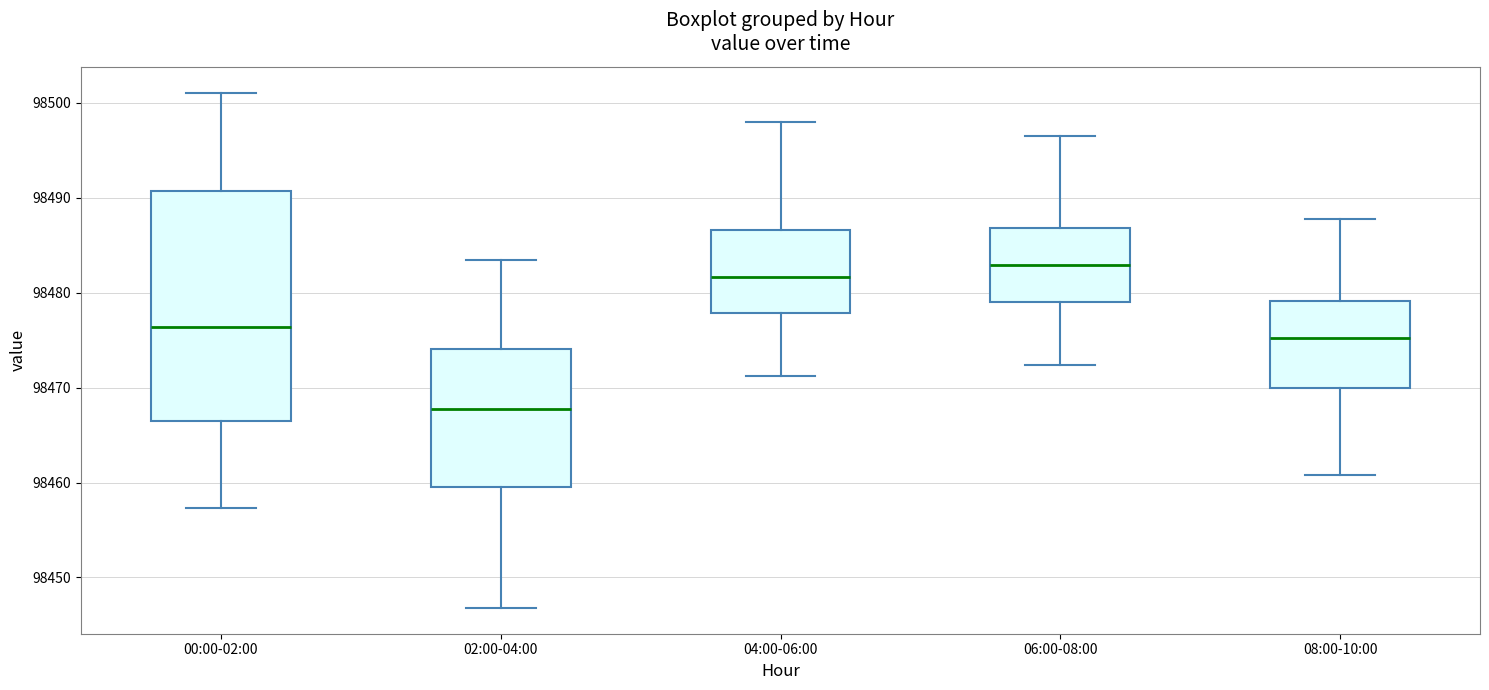

Reading left to right, read every box against the y-axis: the position of its median line, the range the box covers, and the ends of its whiskers. The values are not printed on the chart, so give them approximately, as read against the axis.

00:00-02:00: median 98476, box 98466 to 98491, whiskers 98457 to 98501
02:00-04:00: median 98468, box 98460 to 98474, whiskers 98447 to 98483
04:00-06:00: median 98482, box 98478 to 98487, whiskers 98471 to 98498
06:00-08:00: median 98483, box 98479 to 98487, whiskers 98472 to 98497
08:00-10:00: median 98475, box 98470 to 98479, whiskers 98461 to 98488